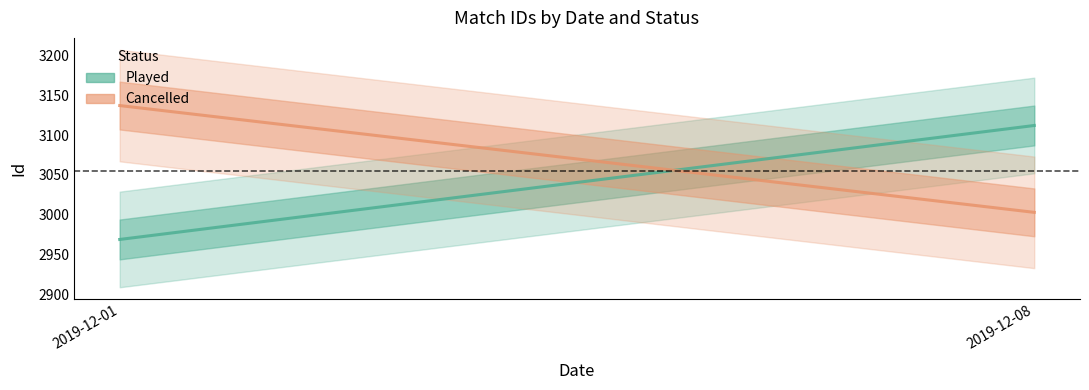

What is the maximum value shown in the chart?

3137